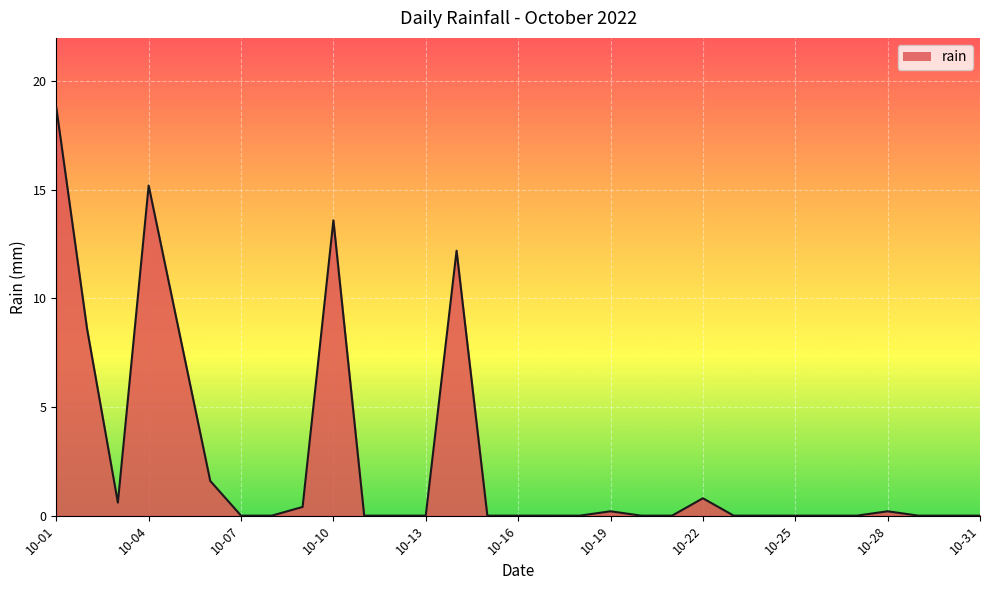

Does the chart have visible grid lines?

Yes